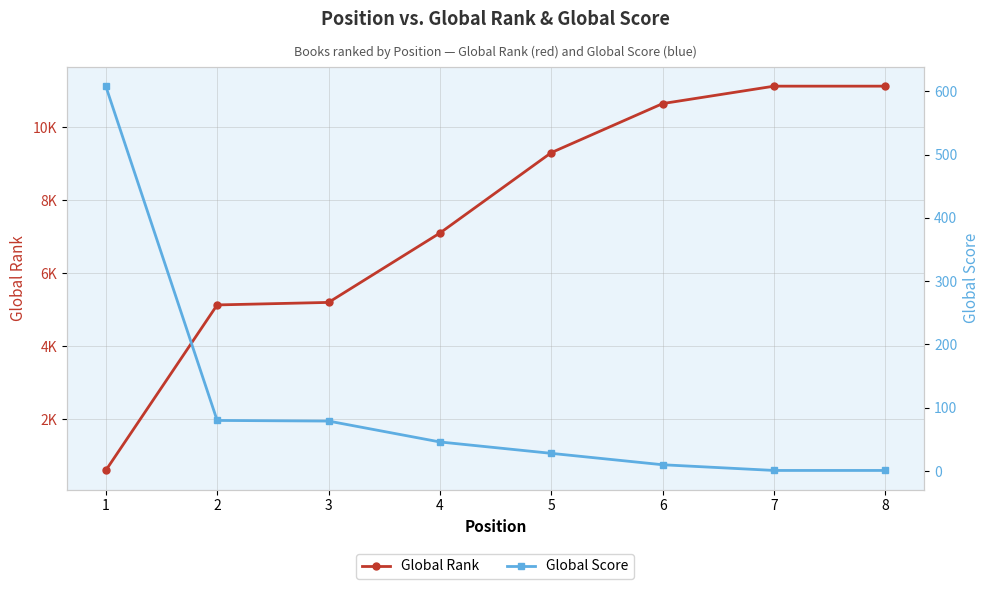

What is the difference between the maximum and minimum values in the Global Rank series?

10529